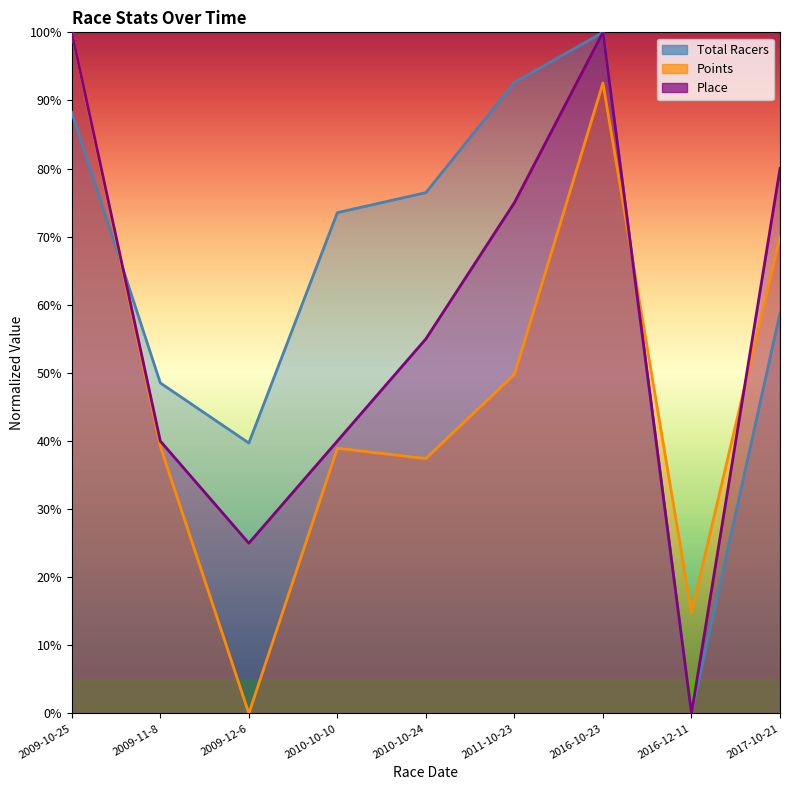

In Total Racers, how many points are lower than both neighbors (excluding endpoints)?

2